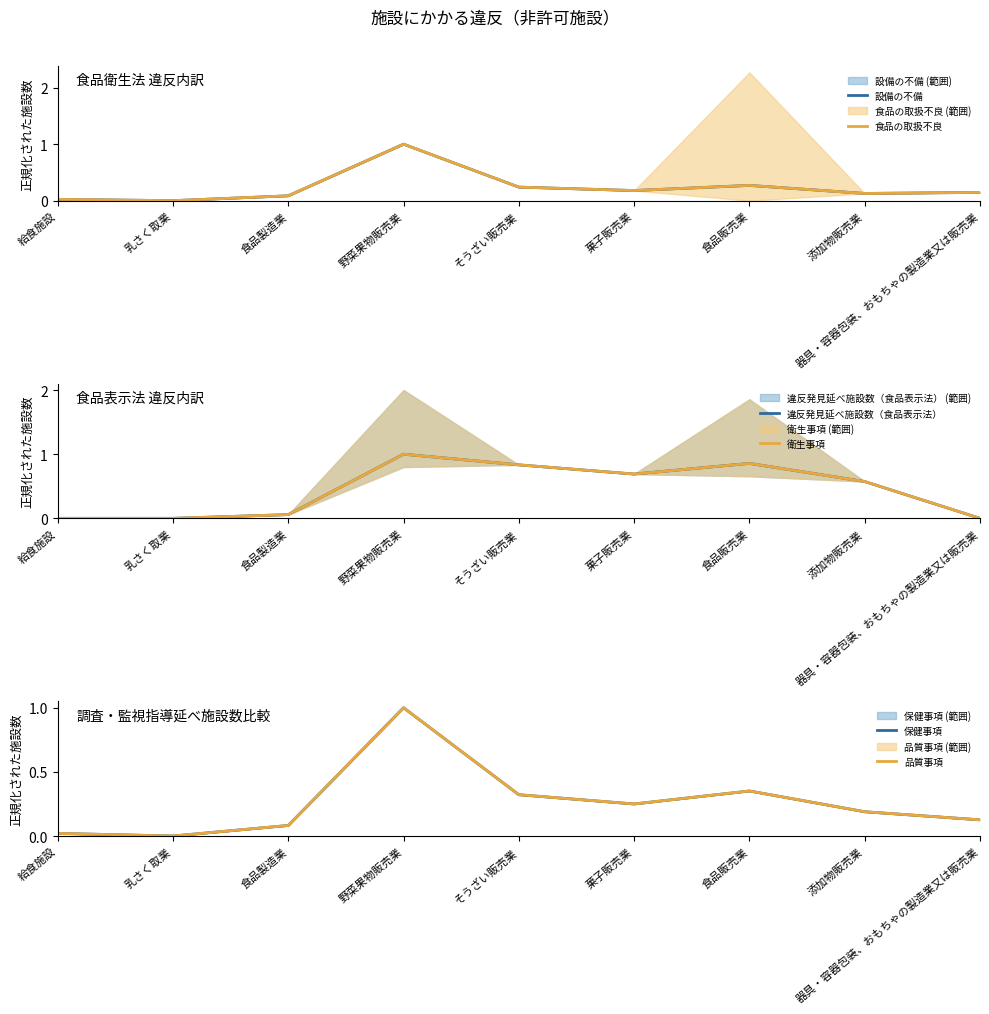

Reading left to right, transcribe all the data shown in this chart.

設備の不備: 給食施設=0.0	乳さく取業=0.0	食品製造業=0.1	野菜果物販売業=1.0	そうざい販売業=0.2	菓子販売業=0.2	食品販売業=0.3	添加物販売業=0.1	器具・容器包装、おもちゃの製造業又は販売業=0.1
食品の取扱不良: 給食施設=0.0	乳さく取業=0.0	食品製造業=0.1	野菜果物販売業=1.0	そうざい販売業=0.2	菓子販売業=0.2	食品販売業=0.3	添加物販売業=0.1	器具・容器包装、おもちゃの製造業又は販売業=0.1
違反発見延べ施設数（食品表示法）: 給食施設=0.0	乳さく取業=0.0	食品製造業=0.1	野菜果物販売業=1.0	そうざい販売業=0.8	菓子販売業=0.7	食品販売業=0.9	添加物販売業=0.6	器具・容器包装、おもちゃの製造業又は販売業=0.0
衛生事項: 給食施設=0.0	乳さく取業=0.0	食品製造業=0.1	野菜果物販売業=1.0	そうざい販売業=0.8	菓子販売業=0.7	食品販売業=0.9	添加物販売業=0.6	器具・容器包装、おもちゃの製造業又は販売業=0.0
保健事項: 給食施設=0.0	乳さく取業=0.0	食品製造業=0.1	野菜果物販売業=1.0	そうざい販売業=0.3	菓子販売業=0.2	食品販売業=0.4	添加物販売業=0.2	器具・容器包装、おもちゃの製造業又は販売業=0.1
品質事項: 給食施設=0.0	乳さく取業=0.0	食品製造業=0.1	野菜果物販売業=1.0	そうざい販売業=0.3	菓子販売業=0.2	食品販売業=0.4	添加物販売業=0.2	器具・容器包装、おもちゃの製造業又は販売業=0.1